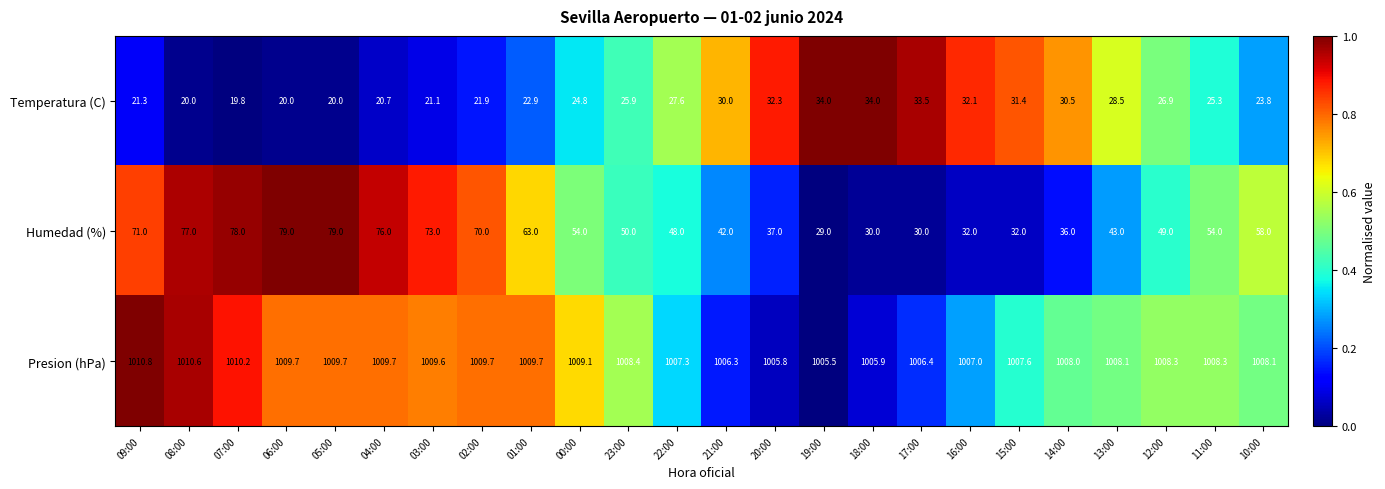

What is the difference between the Humedad (%) values at 00:00 and 13:00?

11.0